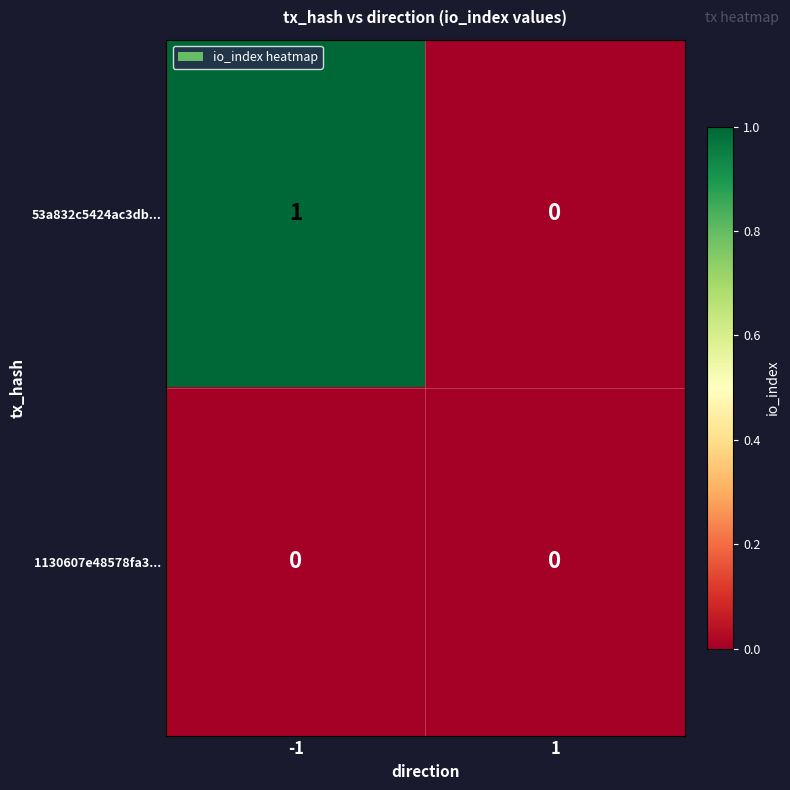

The value of 1130607e48578fa3... at -1 is 0. True or false?

True